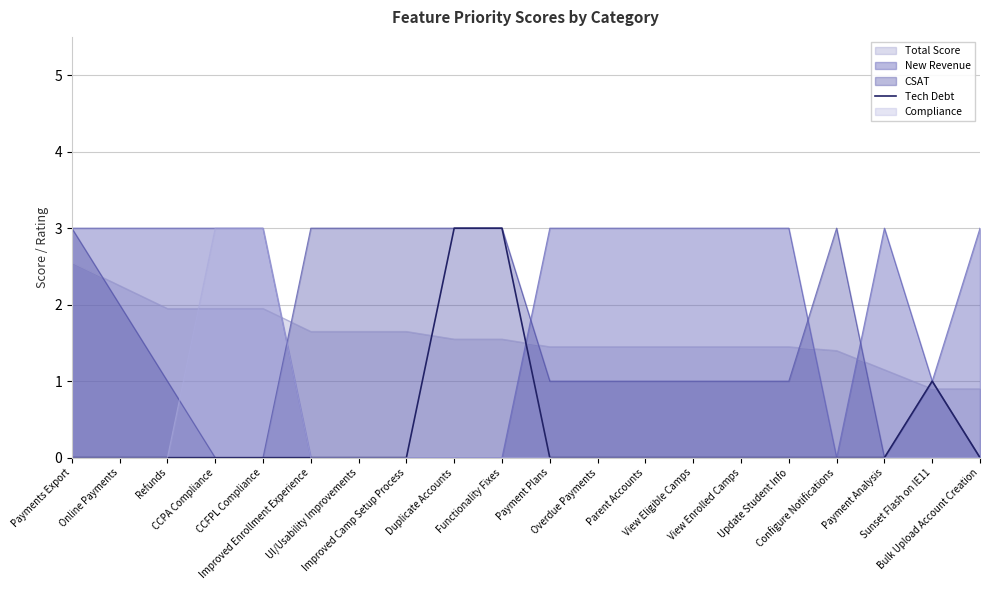

What is the minimum value for Total Score?

0.9